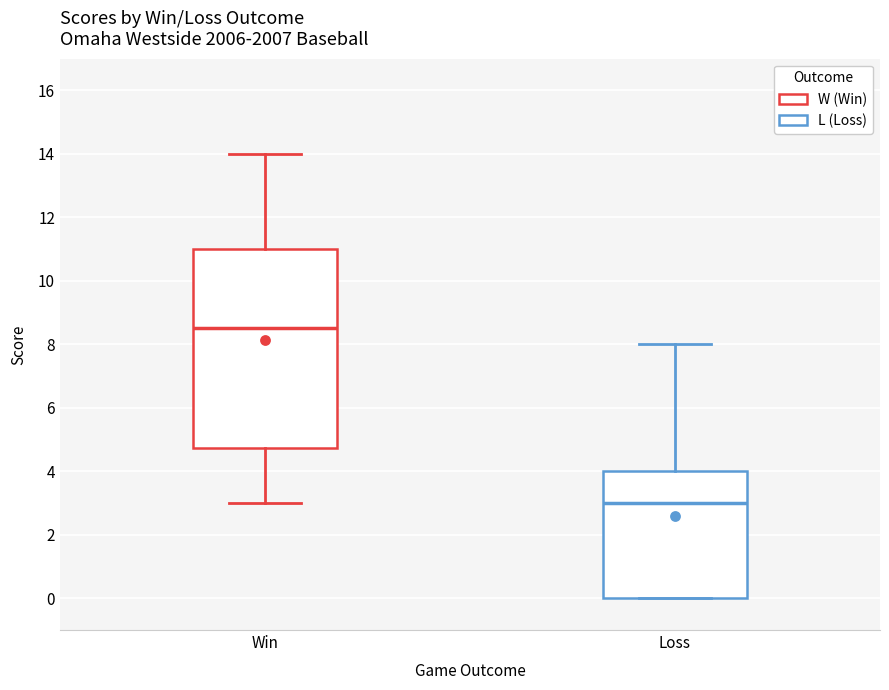

Which box's median line is the highest?

Win